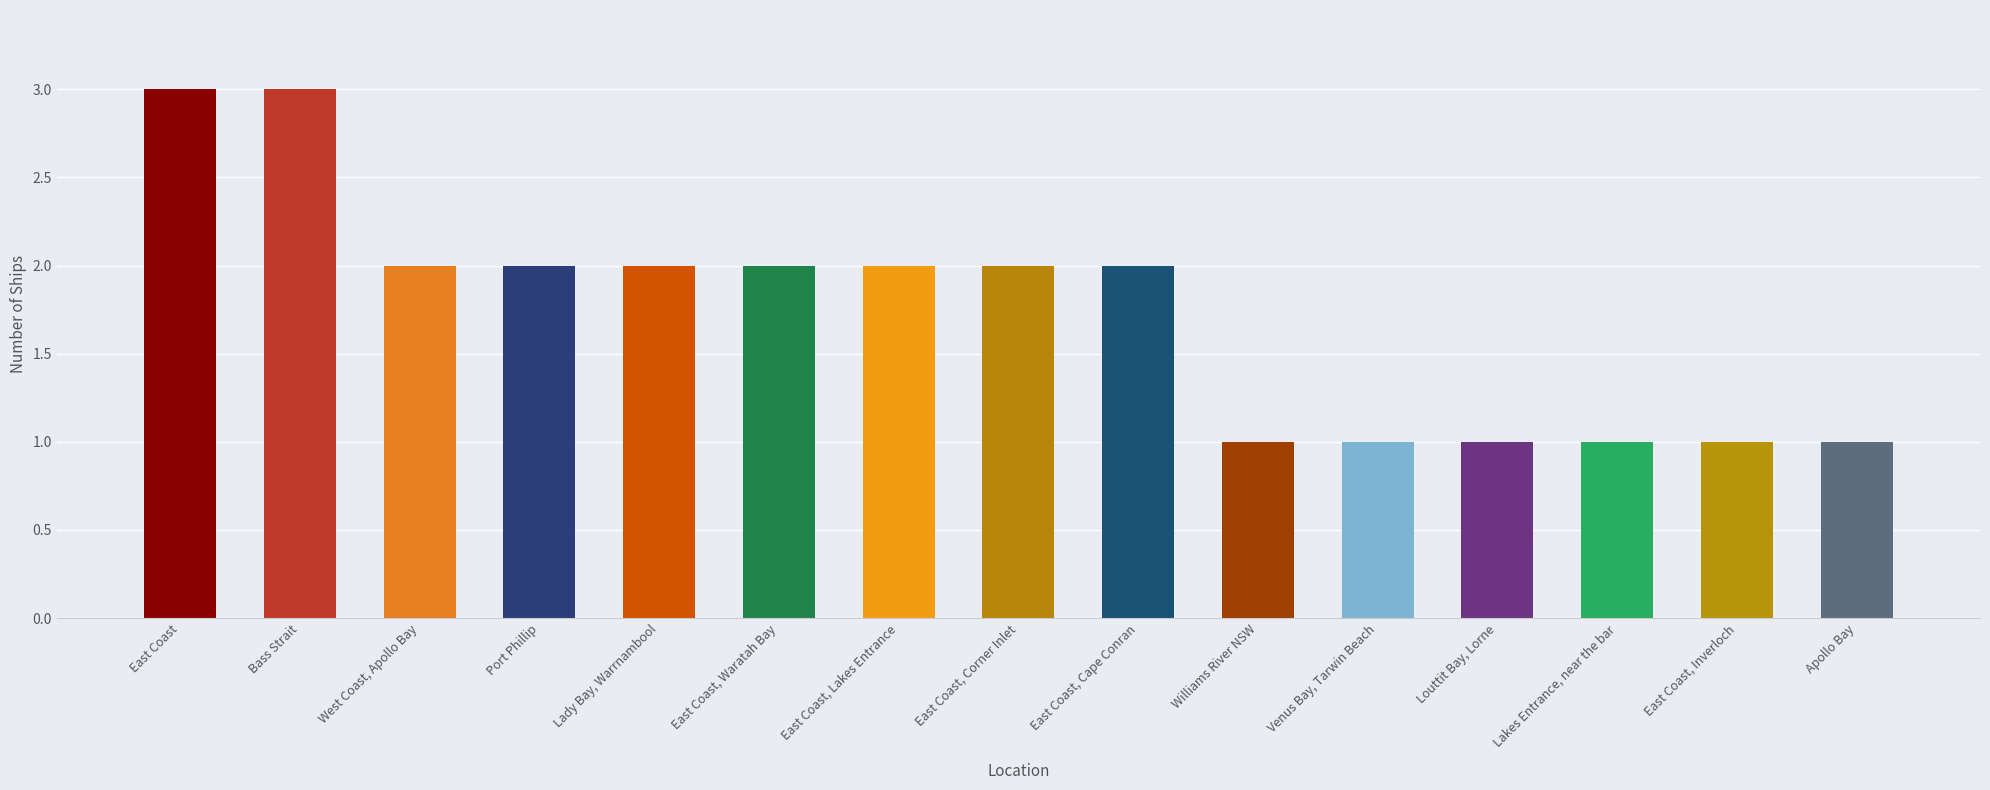

What is the sum of the values at Lady Bay, Warrnambool and Apollo Bay?

3